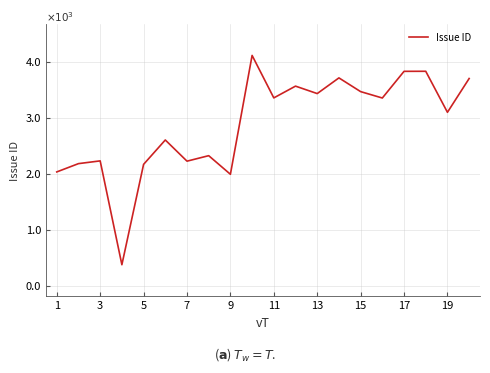

Does the chart display data point markers on the line(s)?

No